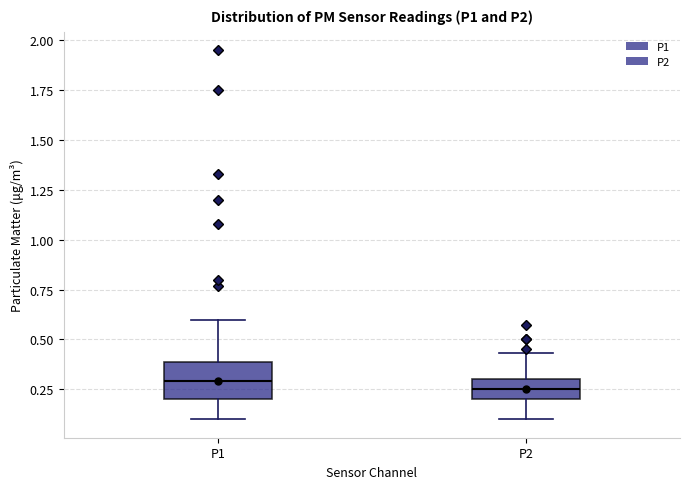

Reading left to right, transcribe this box plot: for each box, give where its median line is, the range the box spans, and where its two whiskers end, as read against the y-axis. The values are not printed on the chart, so give them approximately, as read against the axis.

P1: median 0.30, box 0.20 to 0.40, whiskers 0.10 to 0.60
P2: median 0.25, box 0.20 to 0.30, whiskers 0.10 to 0.45